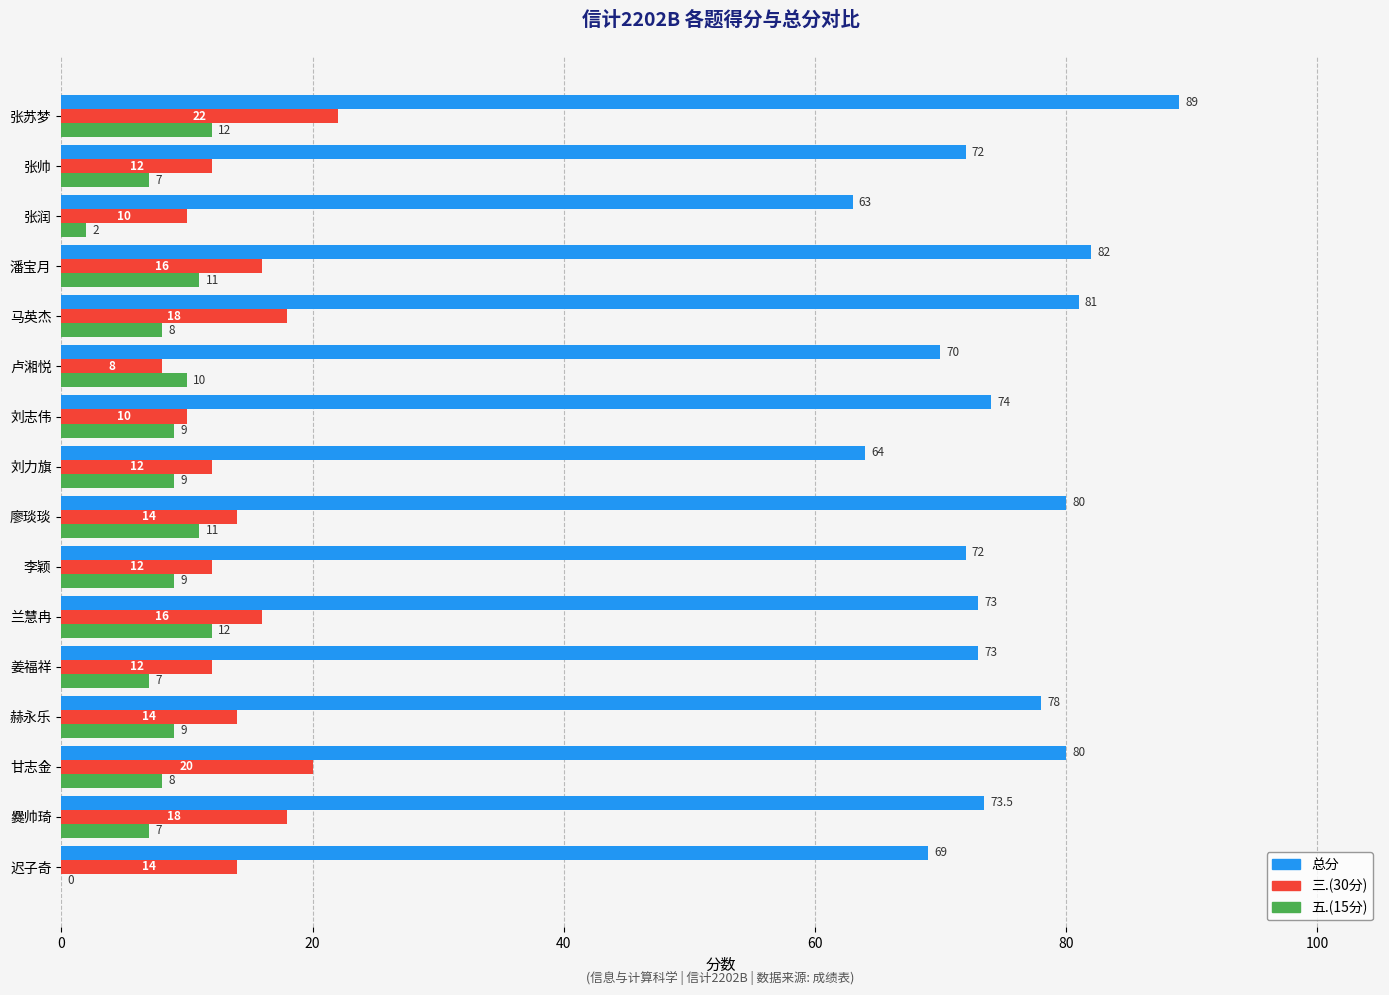

Between 甘志金 and 马英杰, which series saw the biggest shift?

三.(30分)